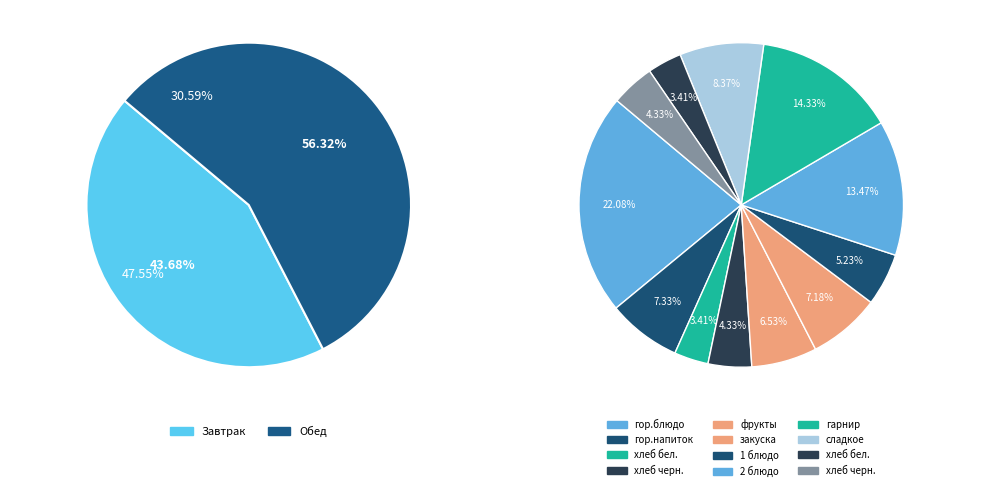

True or false: Завтрак accounts for 44% of the total.

True